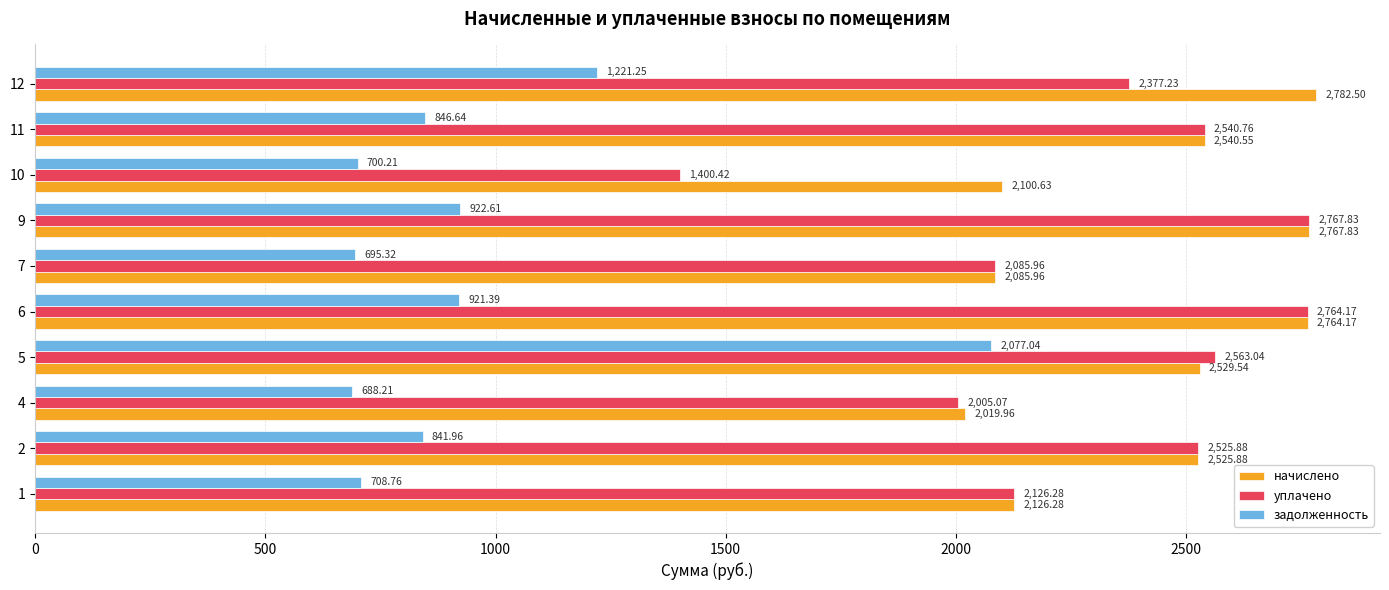

Which series has the widest spread of values?

задолженность